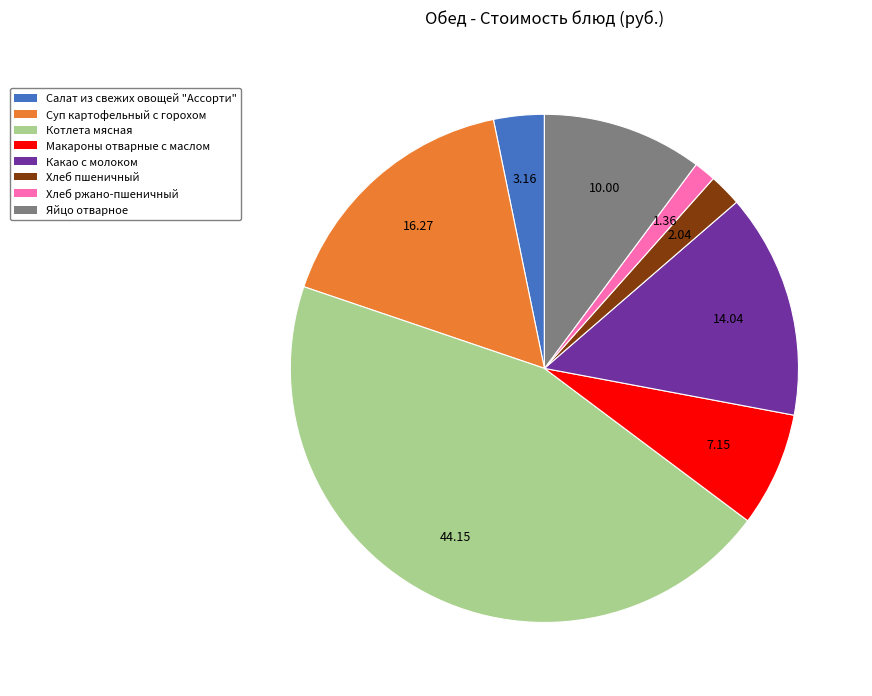

What is the ratio of the value at Салат из свежих овощей "Ассорти" to the value at Хлеб ржано-пшеничный?

2.3